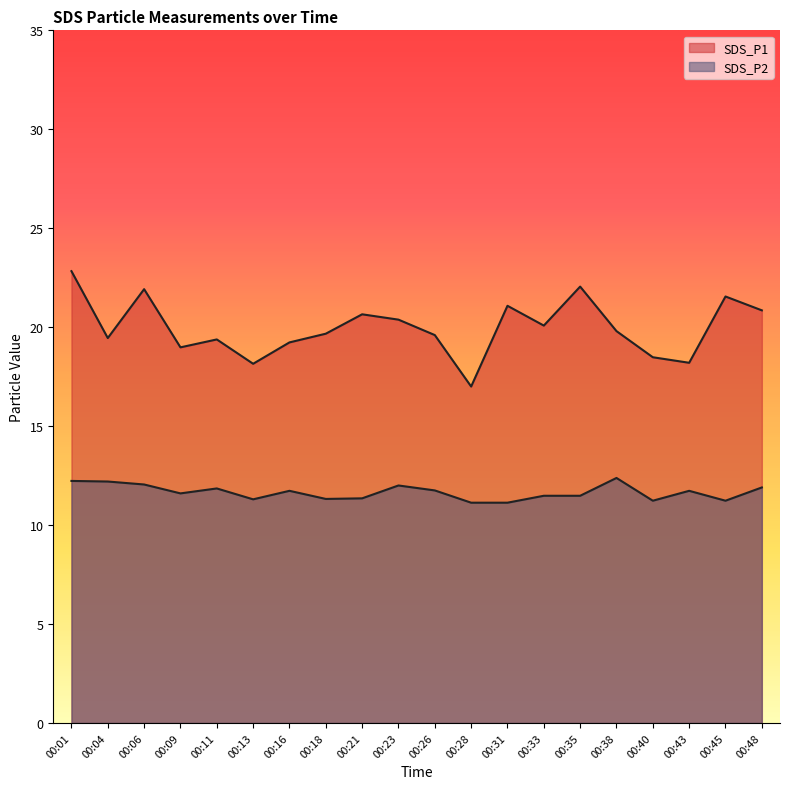

What are all the series names shown in the legend?

SDS_P1, SDS_P2